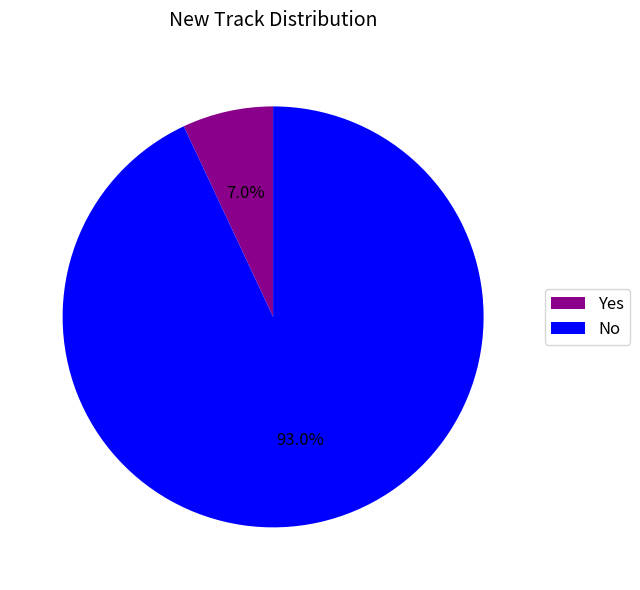

The No slice represents 93% of the pie. True or false?

True